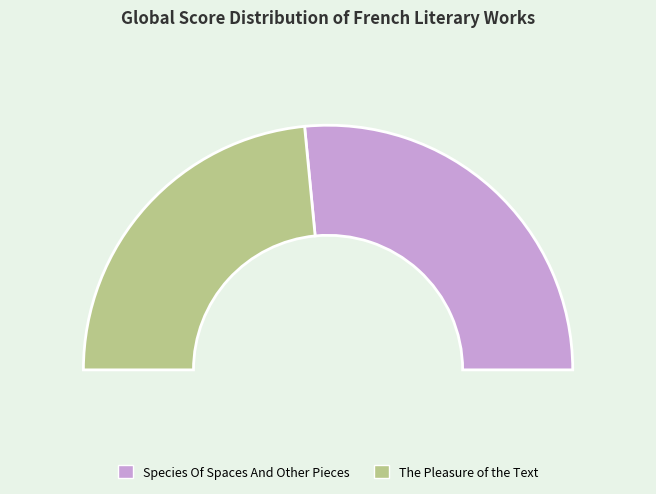

Count the number of slices in the pie.

2